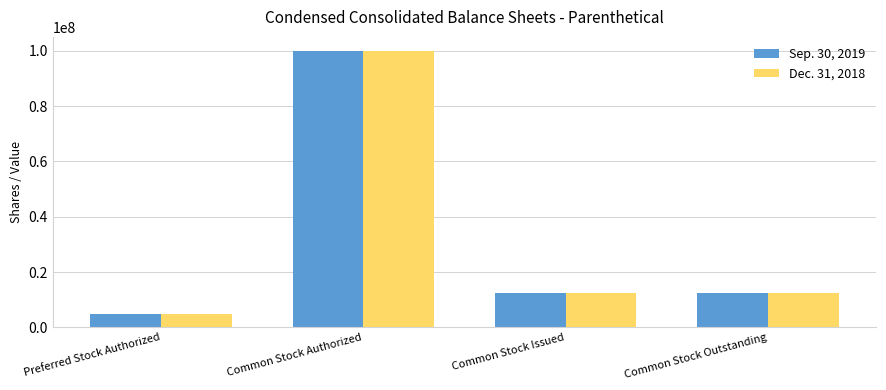

Reading right to left, list all the values displayed in this chart.

Sep. 30, 2019: Common Stock Outstanding=12425420	Common Stock Issued=12425420	Common Stock Authorized=100000000	Preferred Stock Authorized=5000000
Dec. 31, 2018: Common Stock Outstanding=12425420	Common Stock Issued=12425420	Common Stock Authorized=100000000	Preferred Stock Authorized=5000000